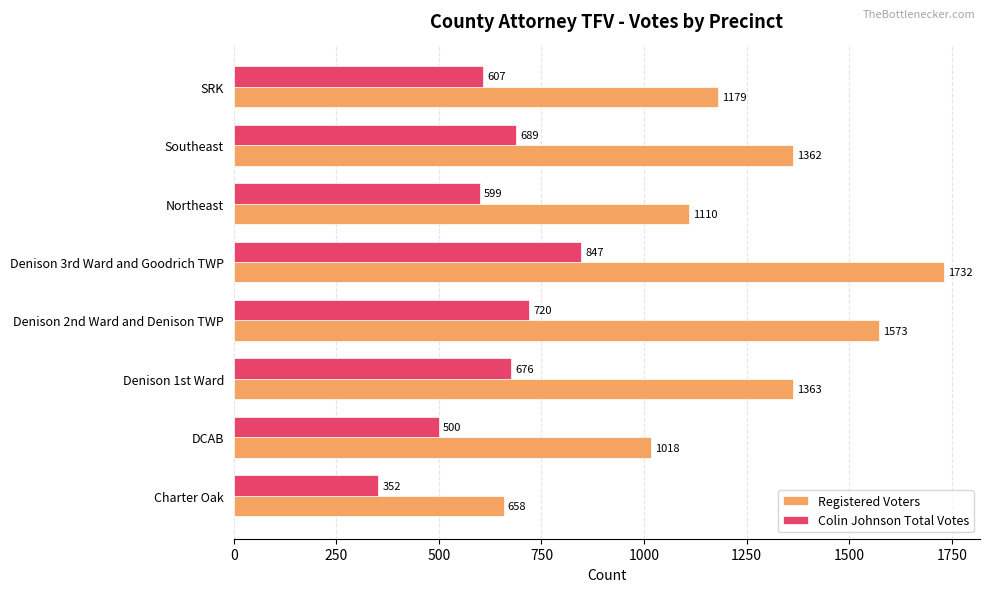

Which series has the largest total across all categories?

Registered Voters